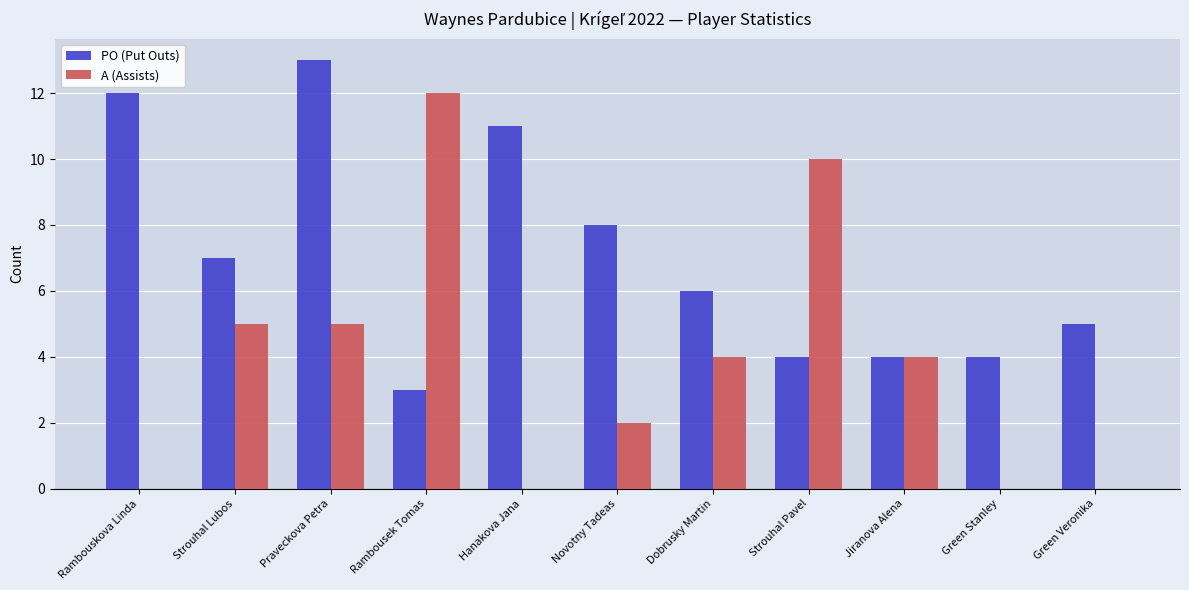

Reading left to right, transcribe all the data shown in this chart.

PO (Put Outs): Rambouskova Linda=12	Strouhal Lubos=7	Praveckova Petra=13	Rambousek Tomas=3	Hanakova Jana=11	Novotny Tadeas=8	Dobrusky Martin=6	Strouhal Pavel=4	Jiranova Alena=4	Green Stanley=4	Green Veronika=5
A (Assists): Rambouskova Linda=0	Strouhal Lubos=5	Praveckova Petra=5	Rambousek Tomas=12	Hanakova Jana=0	Novotny Tadeas=2	Dobrusky Martin=4	Strouhal Pavel=10	Jiranova Alena=4	Green Stanley=0	Green Veronika=0